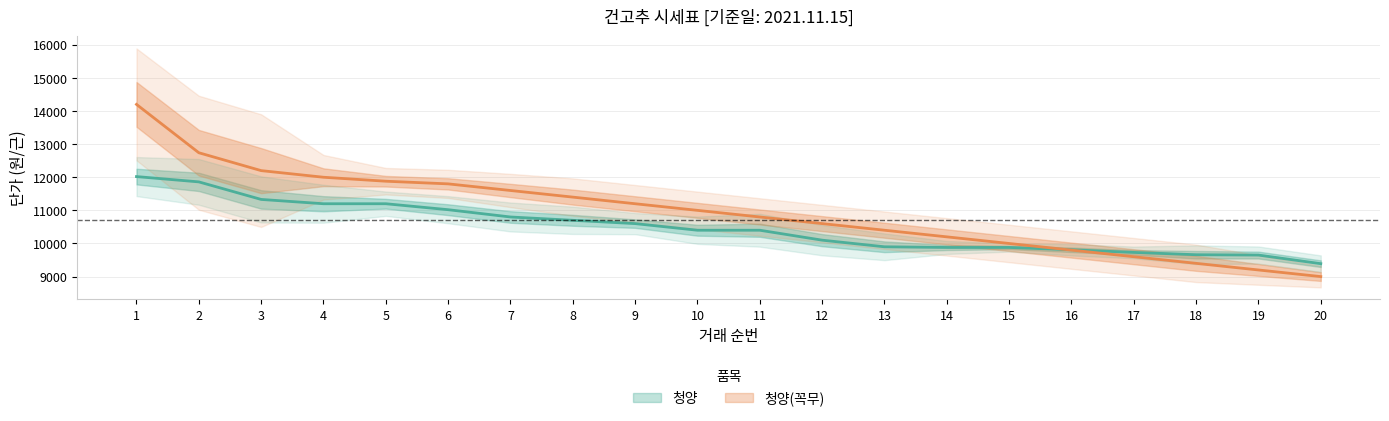

What are all the series names shown in the legend?

청양, 청양(꼭무)